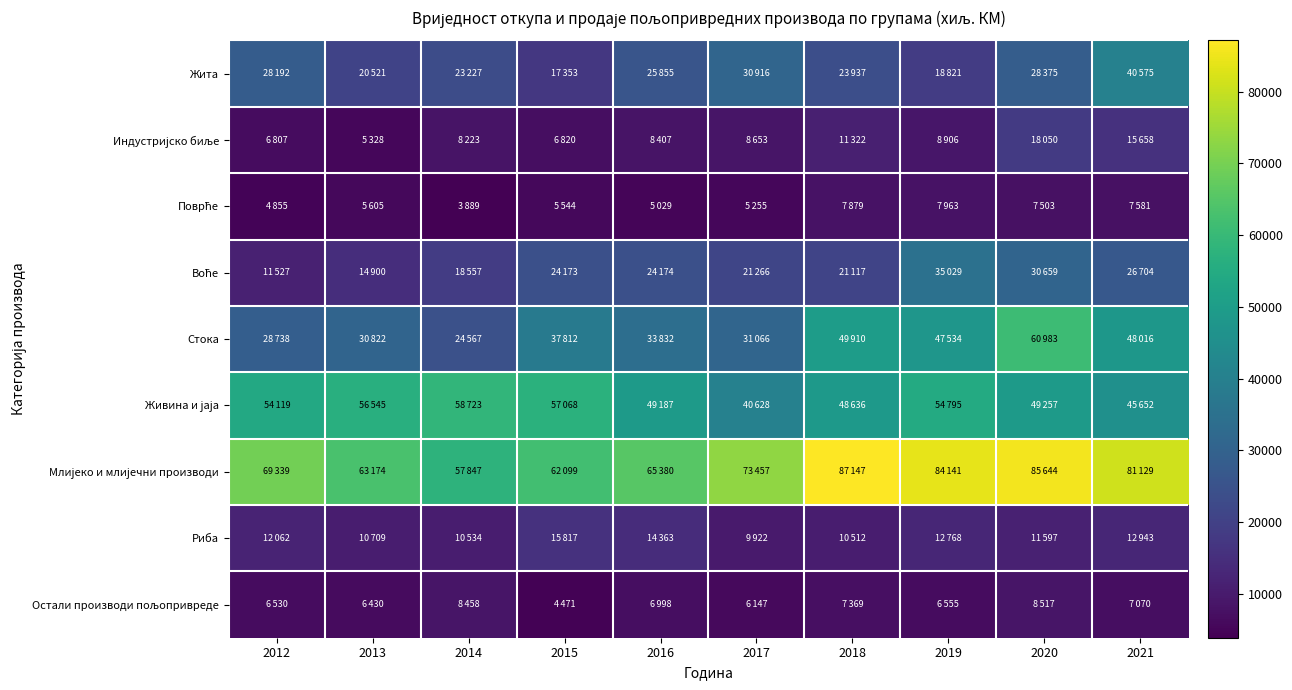

At which category is the sum across all series the highest?

2020